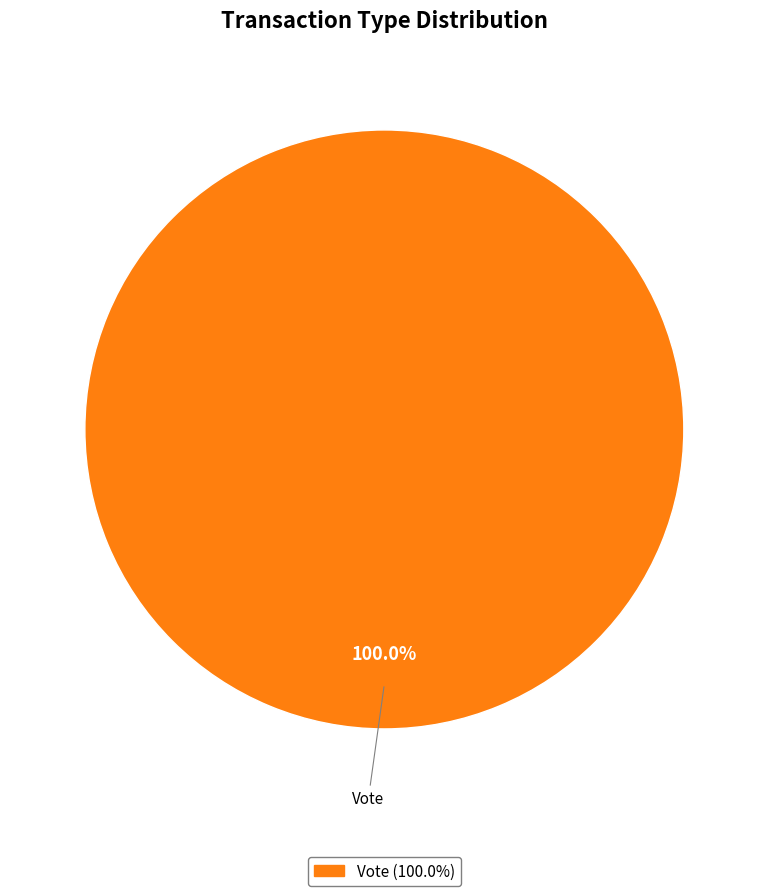

Is there a majority slice in this chart?

Yes